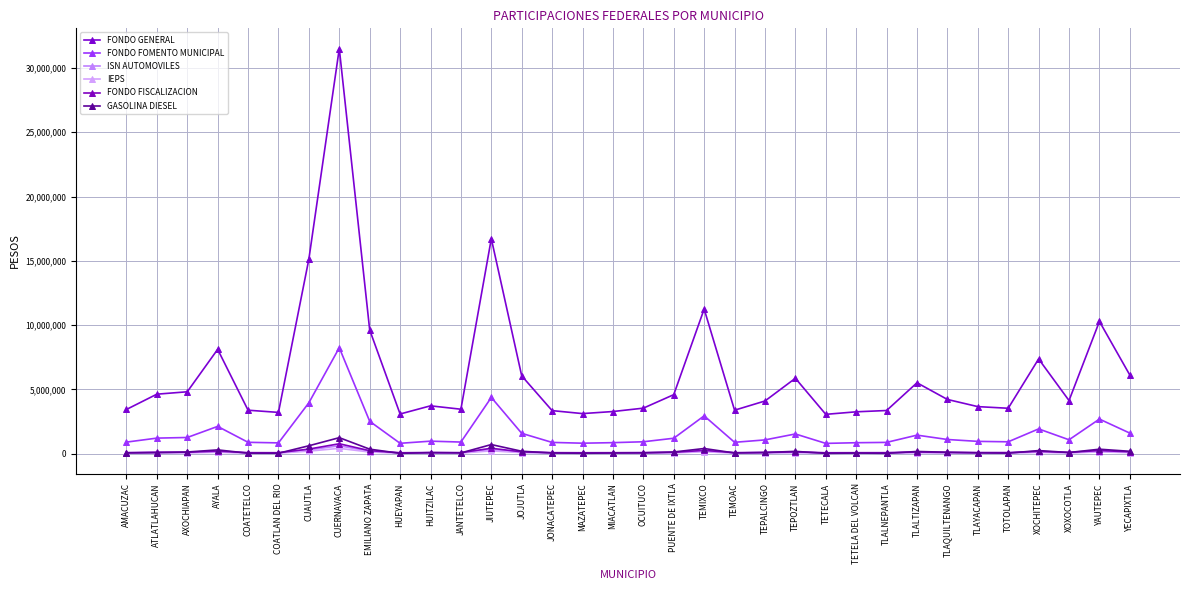

True or false: IEPS and ISN AUTOMOVILES cross at least once.

False